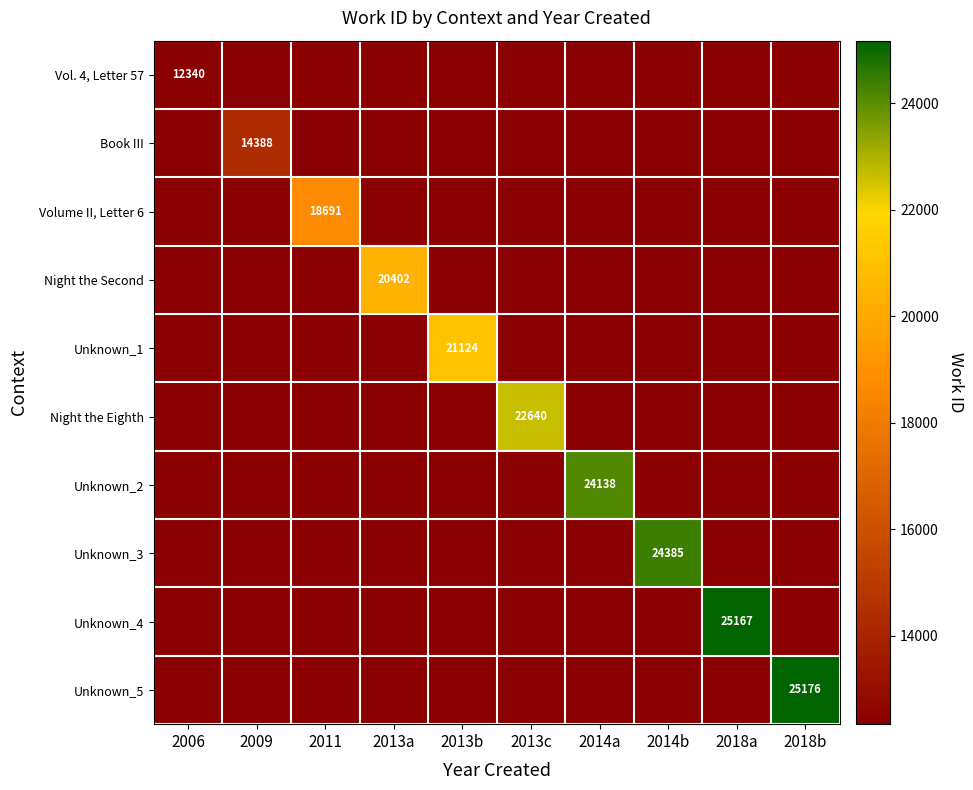

True or false: Night the Second has a value of 18217 at 2009.

False